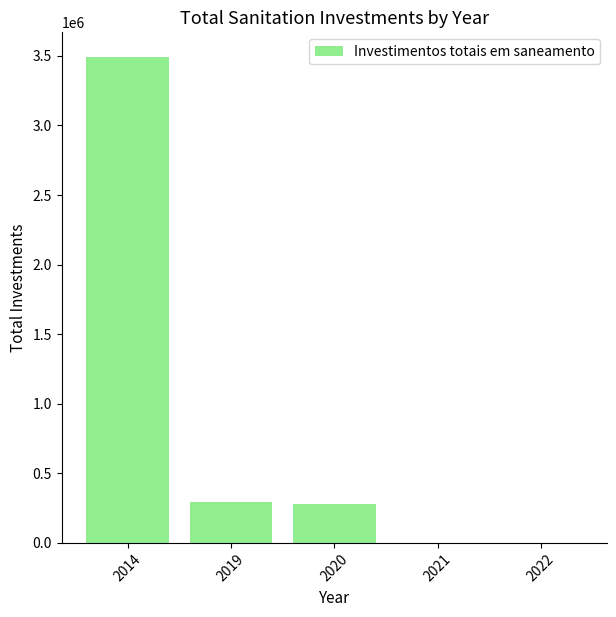

What is the change in value from 2014 to 2022?

-3494593.4